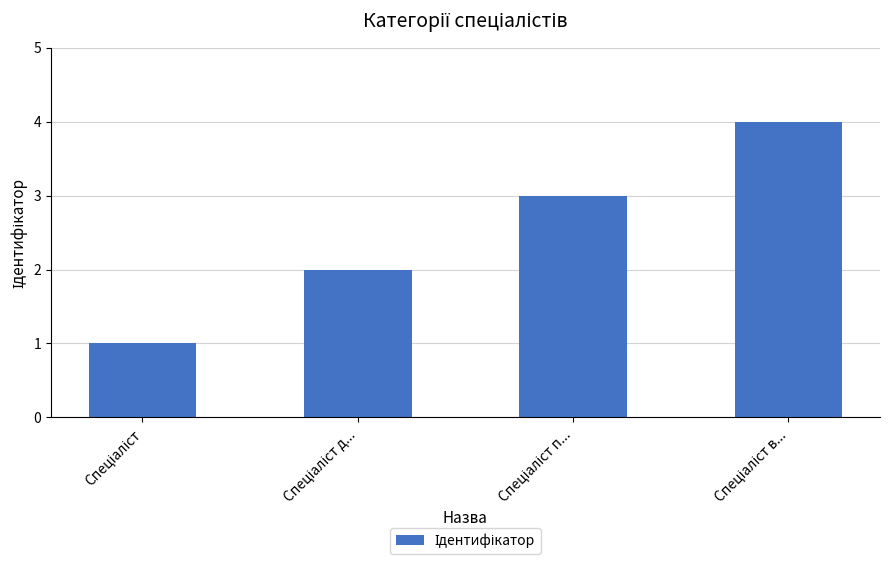

What is the maximum value shown in the chart?

4